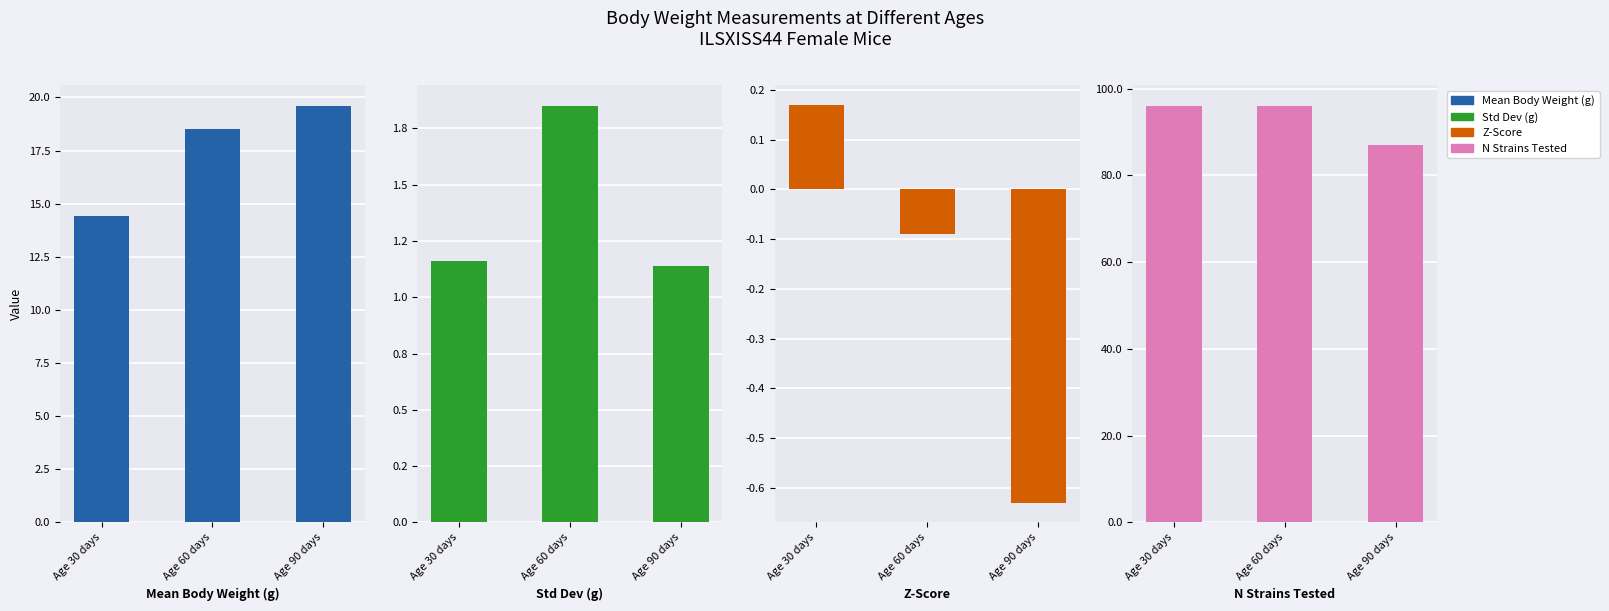

True or false: Std Dev (g) has a value of 1.1 at Age 60 days.

False